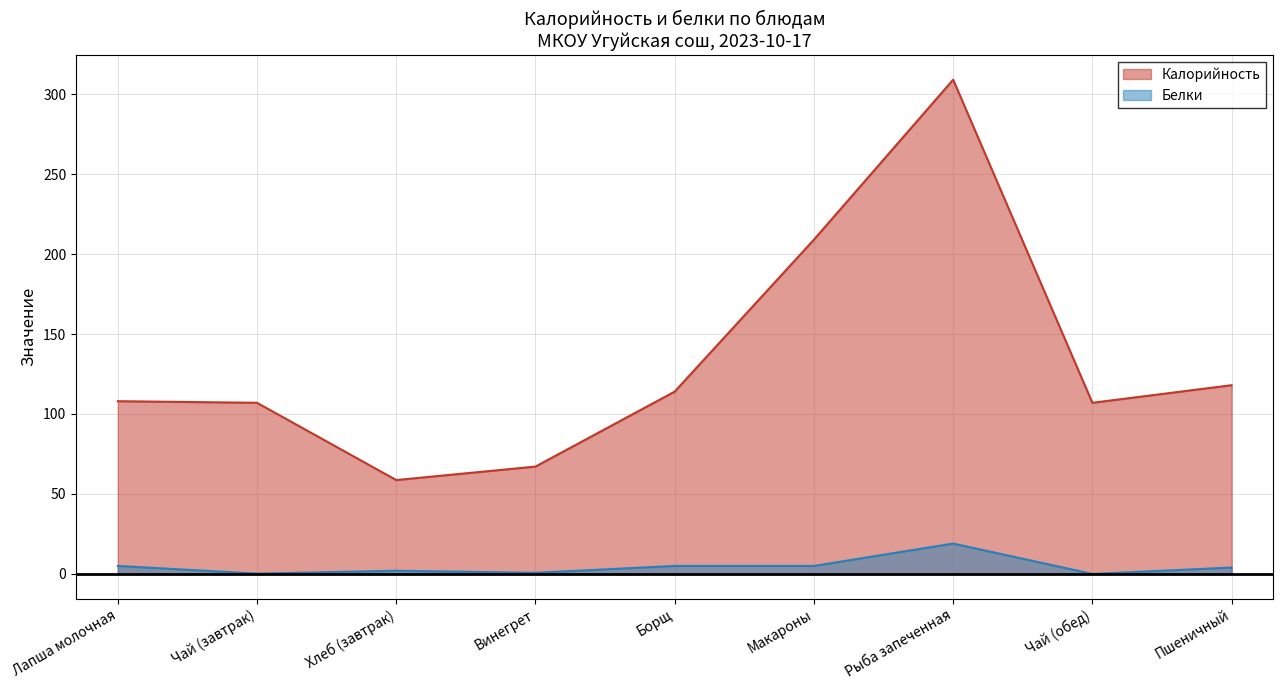

True or false: Белки and Калорийность cross at least once.

False